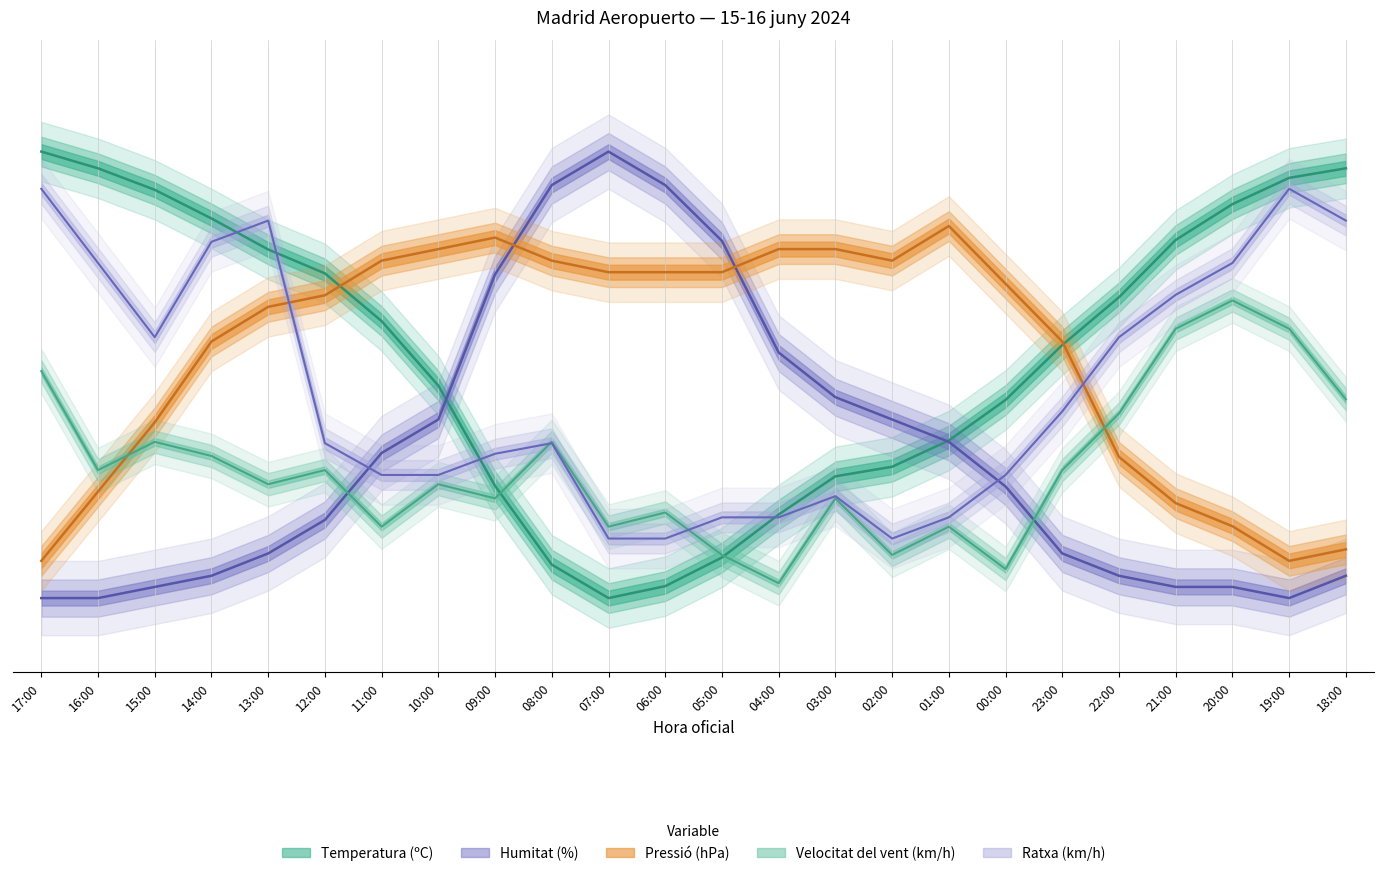

How many intersections are there between Humitat (%) and Velocitat del vent (km/h)?

2